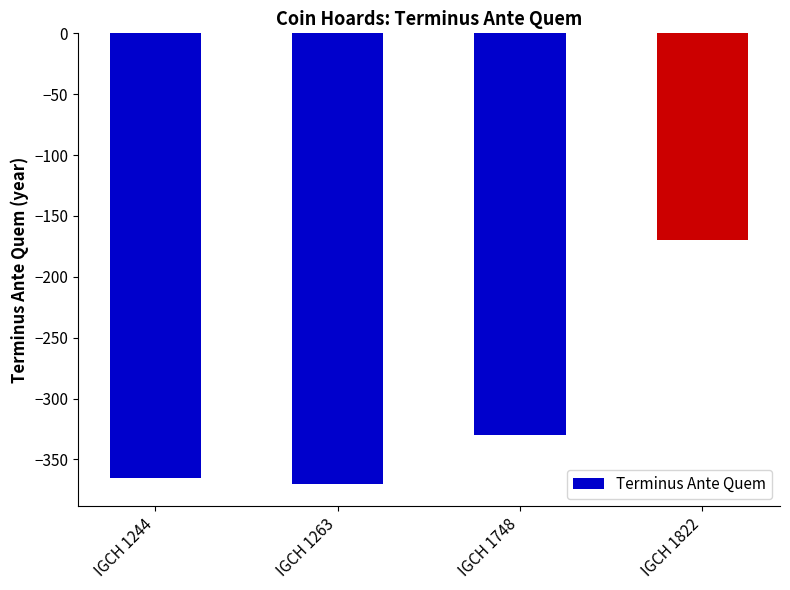

The value at IGCH 1748 is -330. True or false?

True